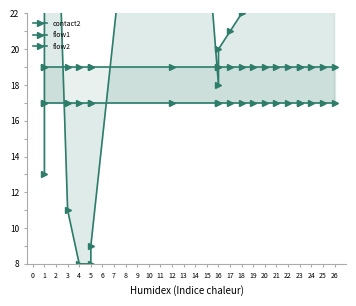

At how many categories does at least one series exceed 44?

3